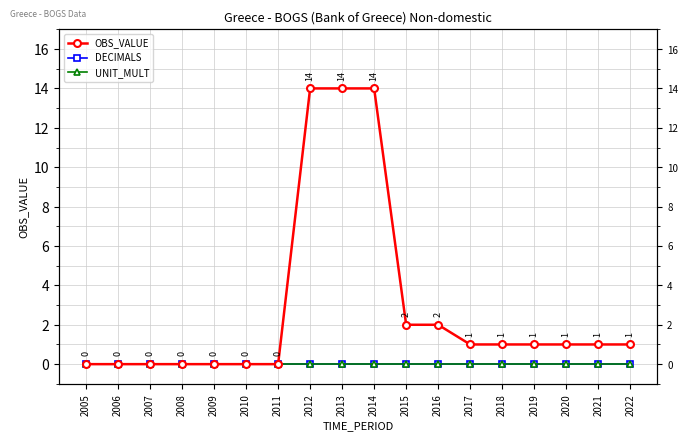

Rank the series by their maximum value, from lowest to highest.

DECIMALS, UNIT_MULT, OBS_VALUE